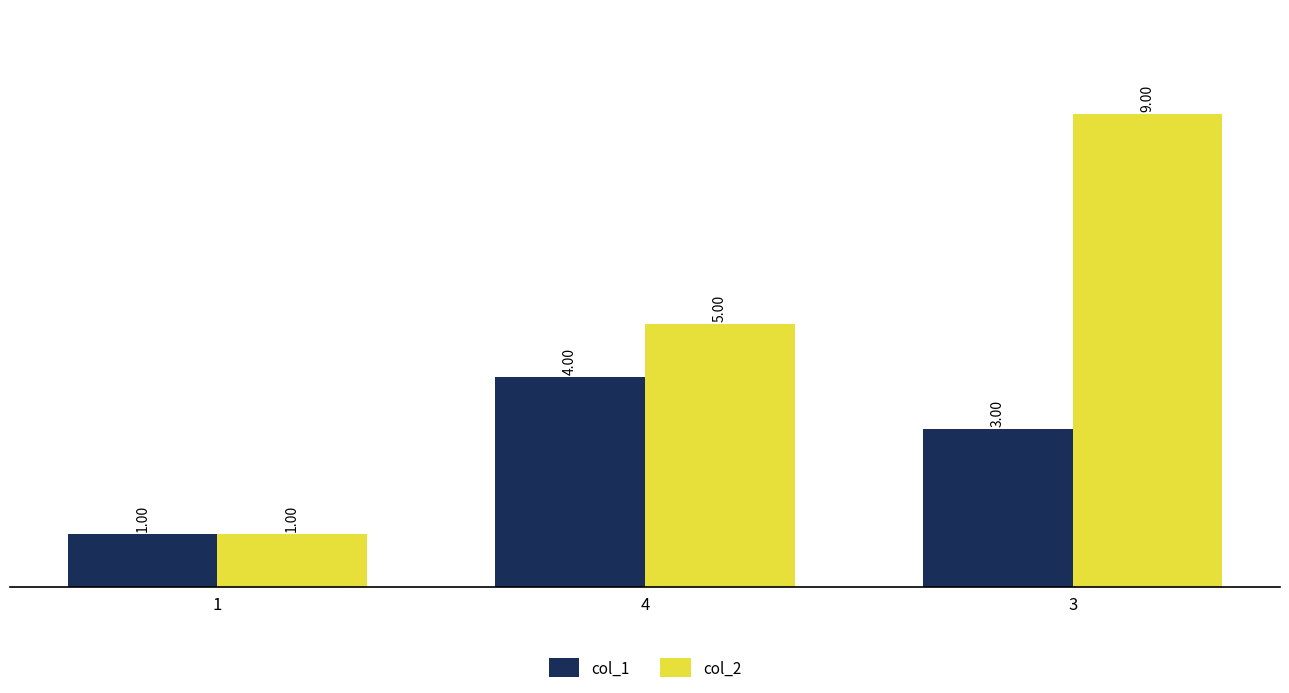

Reading left to right, list all the values displayed in this chart.

col_1: 1	4	3
col_2: 1	5	9